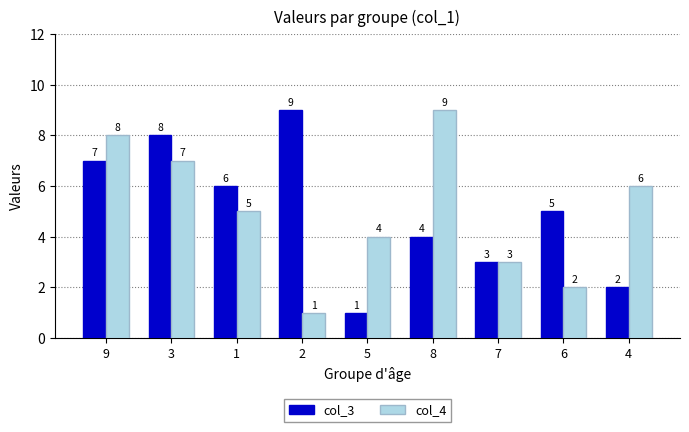

Is it true that col_4 equals 1 at 5?

False